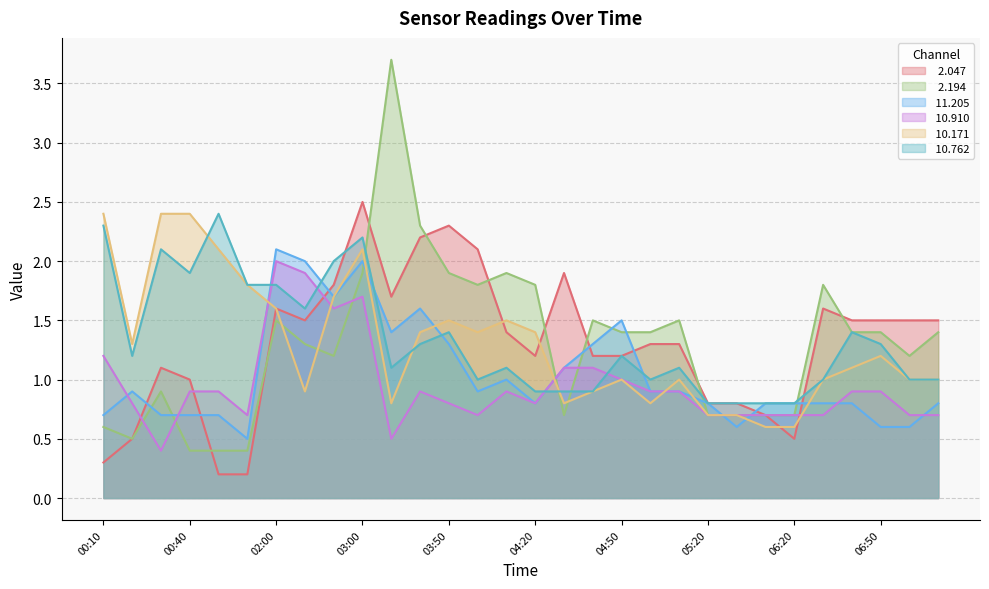

Is it true that   2.047 equals 0.4 at 05:30?

False